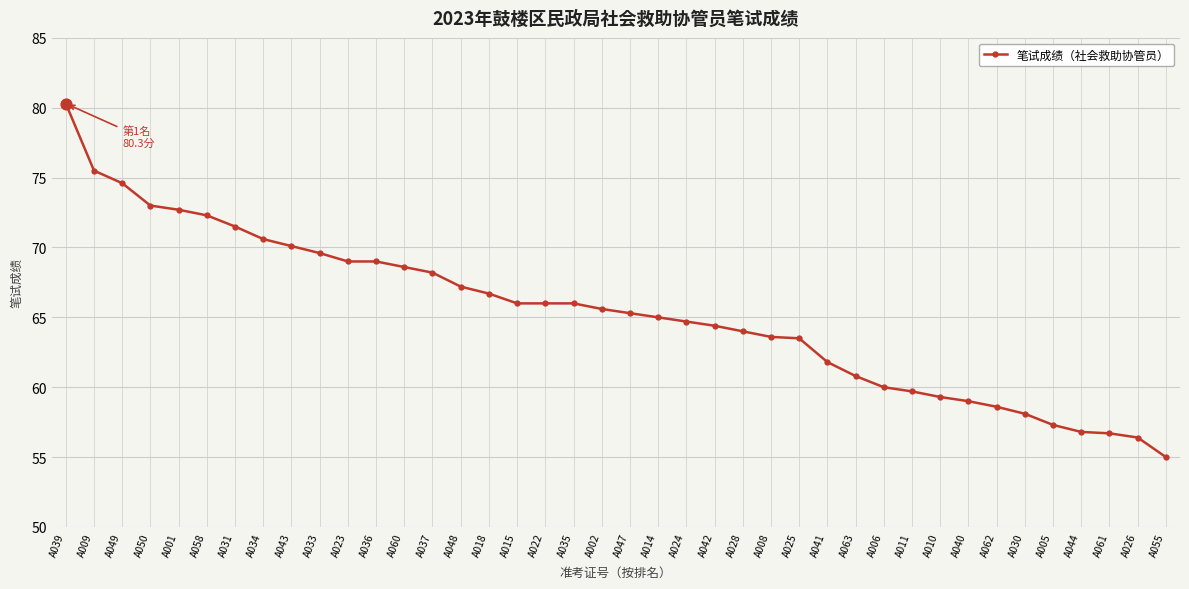

Between A040 and A058, which is larger?

A058